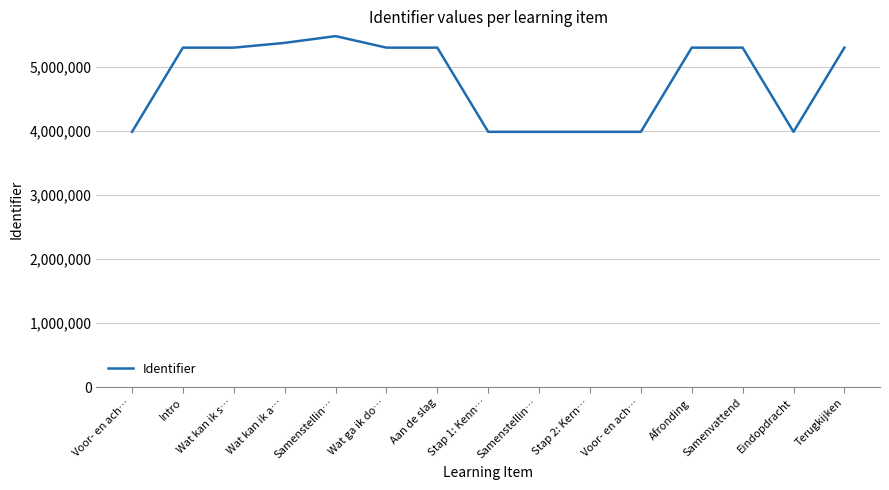

How many lines are shown in the chart?

1